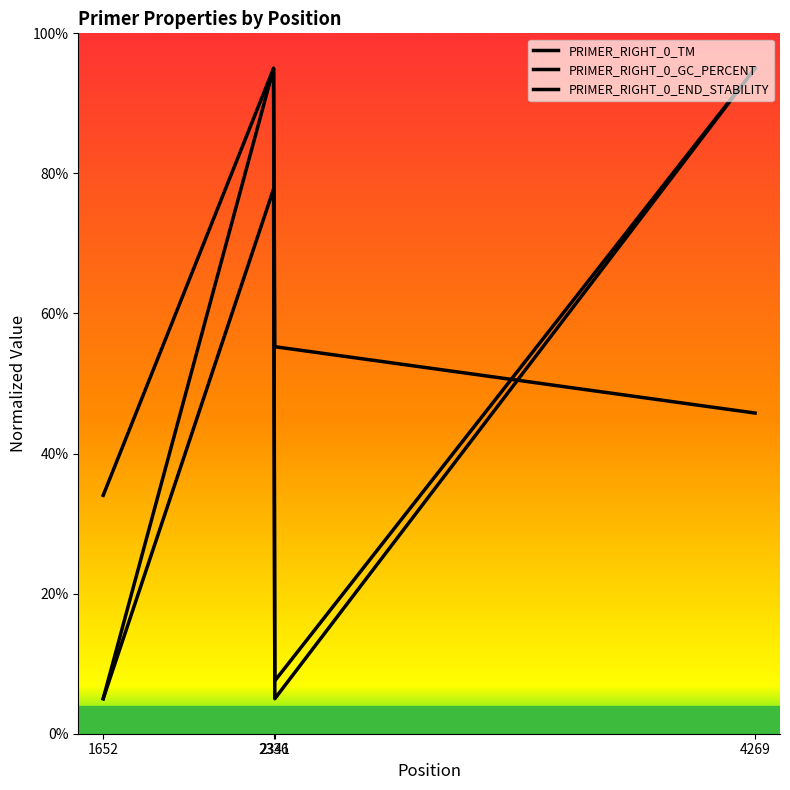

Does the chart display data point markers on the line(s)?

No